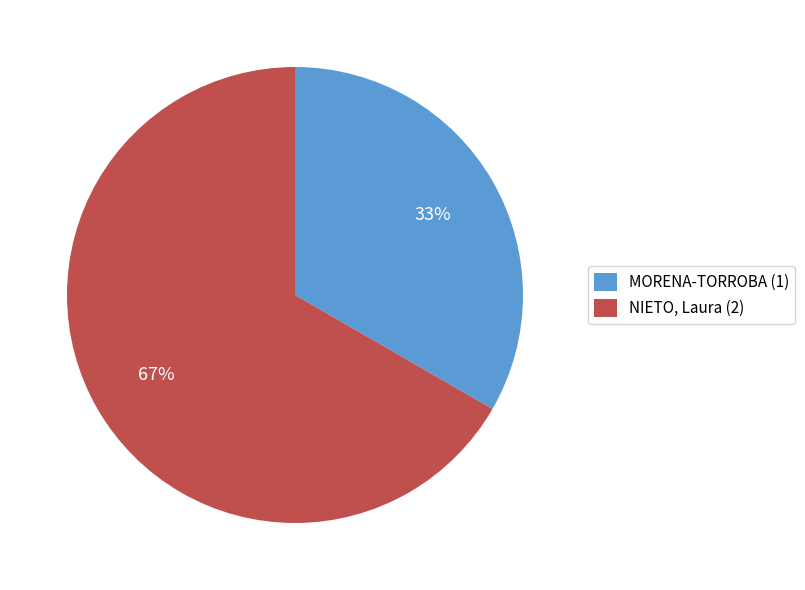

Which category has the smallest portion of the pie?

MORENA-TORROBA